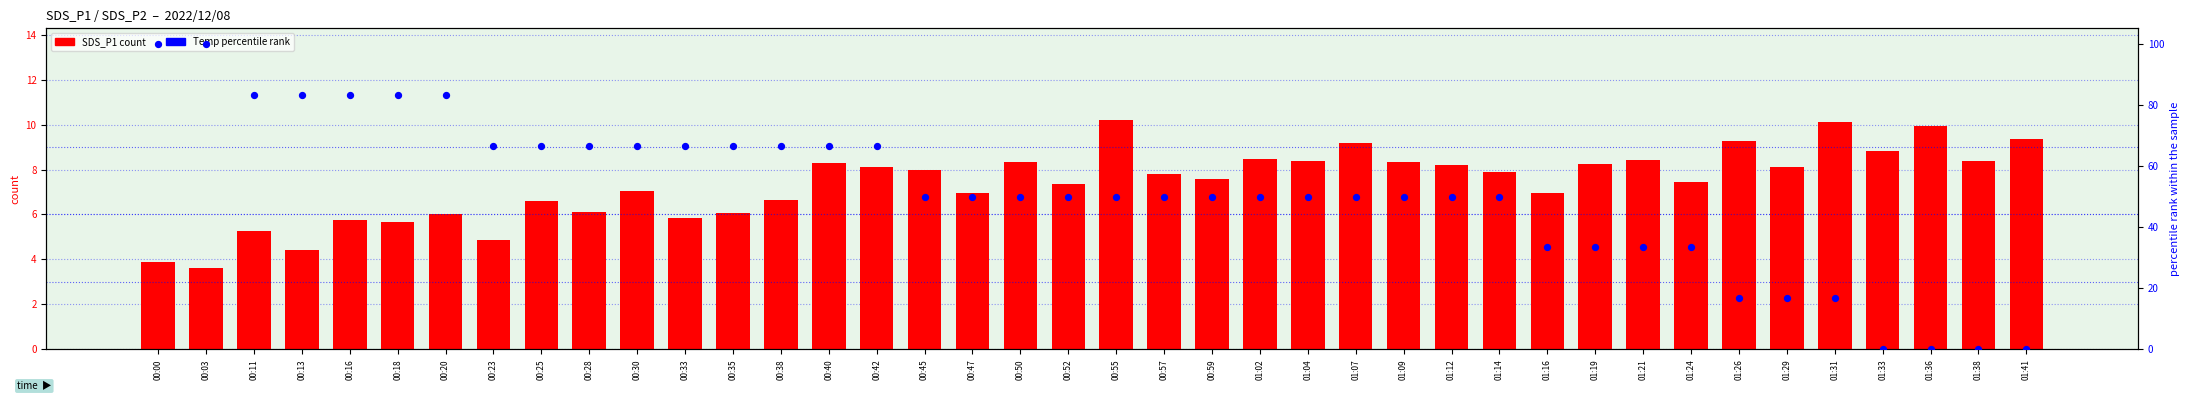

What are all the series names shown in the legend?

SDS_P1, Temp percentile rank